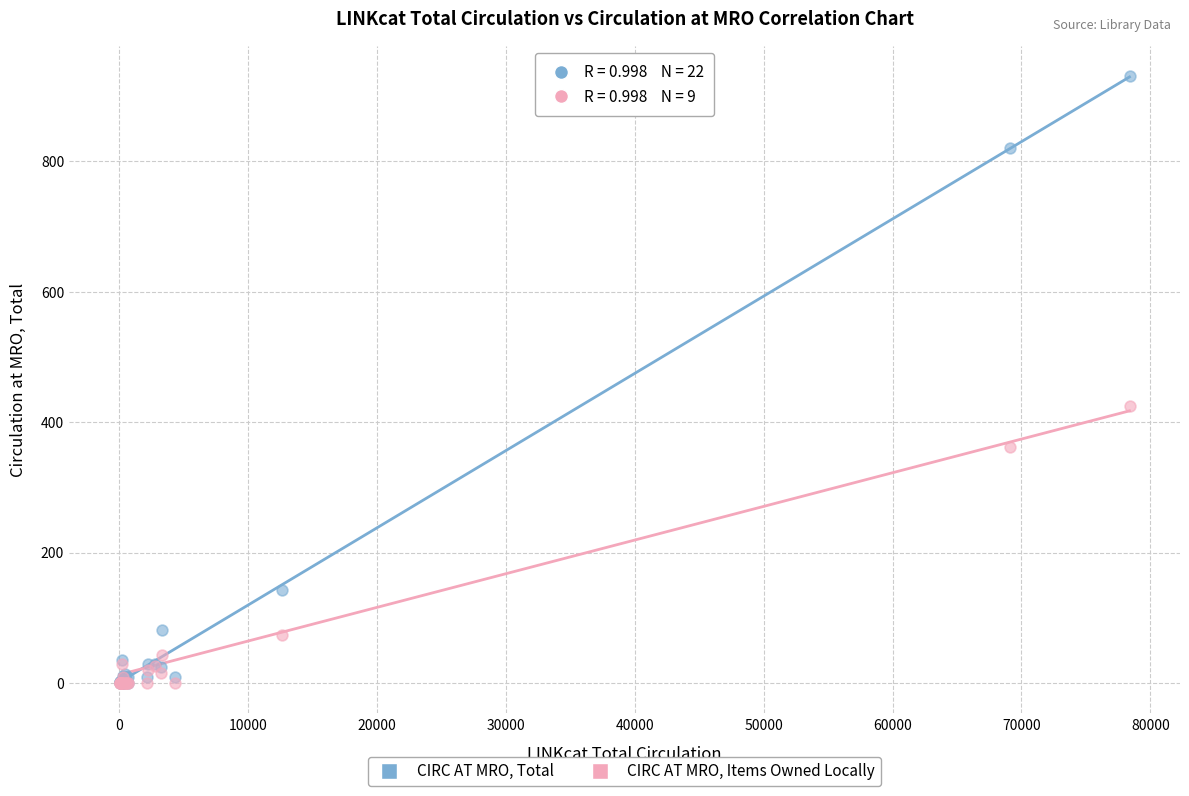

Across all series, what Y value is closest to 465?

425